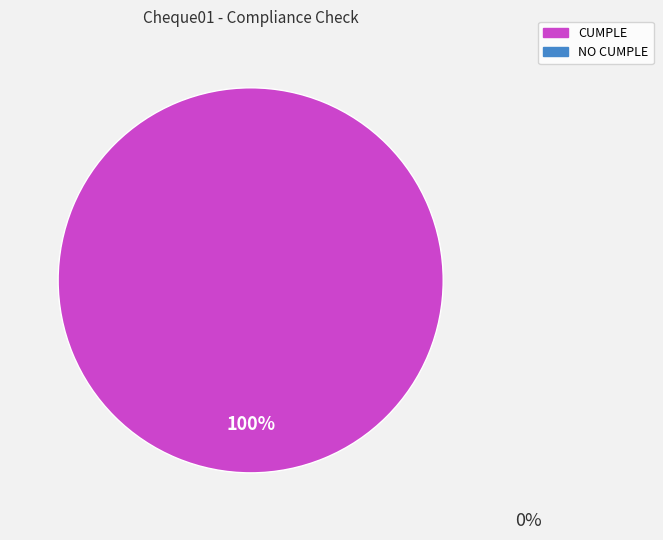

Is there any slice that represents more than half of the pie?

Yes